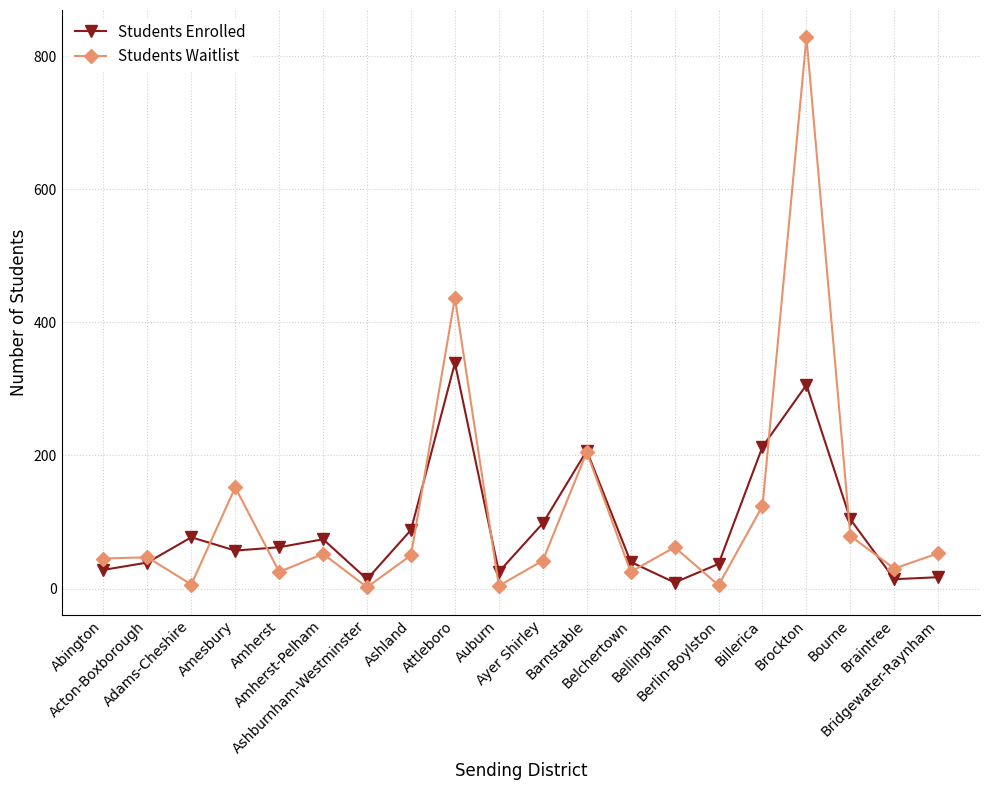

What is the maximum value shown in the chart?

828